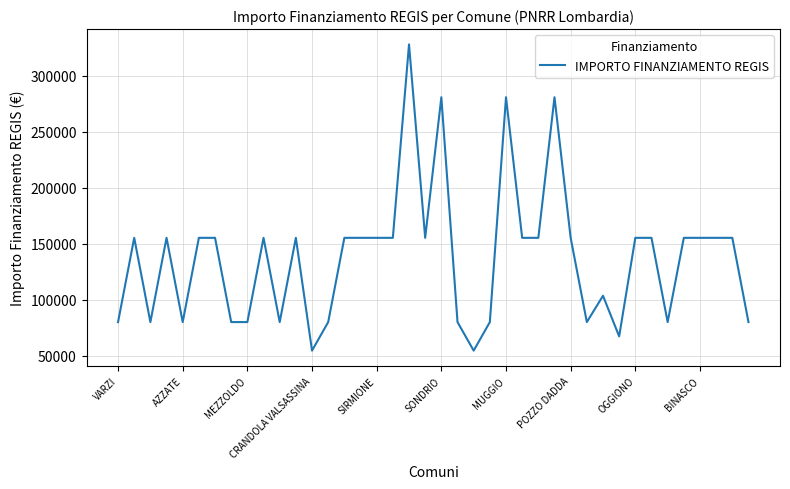

What is the smallest value displayed?

54412